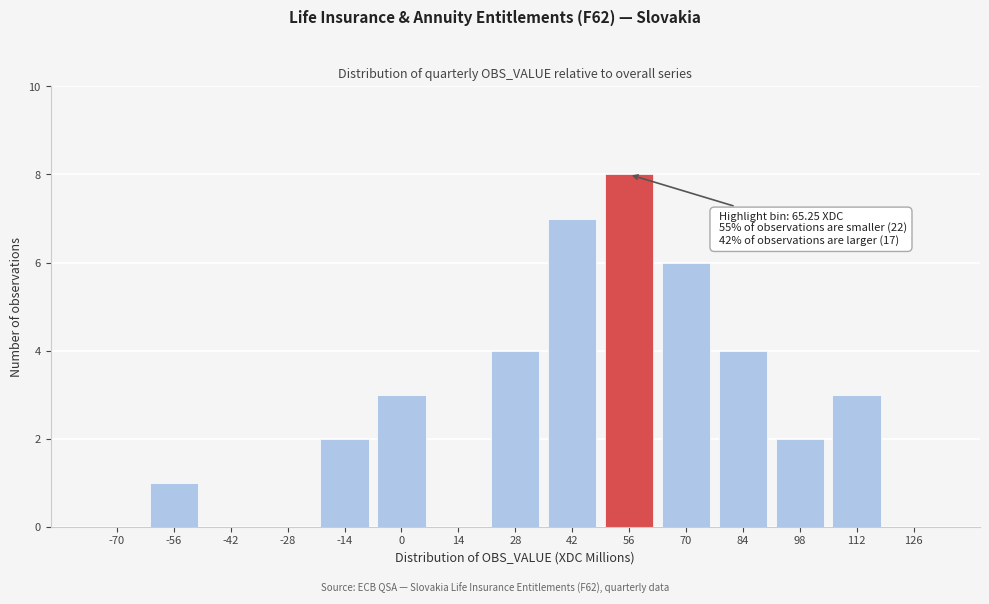

Reading right to left, what are all the values shown in this chart?

126=0	112=3	98=2	84=4	70=6	56=8	42=7	28=4	14=0	0=3	-14=2	-28=0	-42=0	-56=1	-70=0